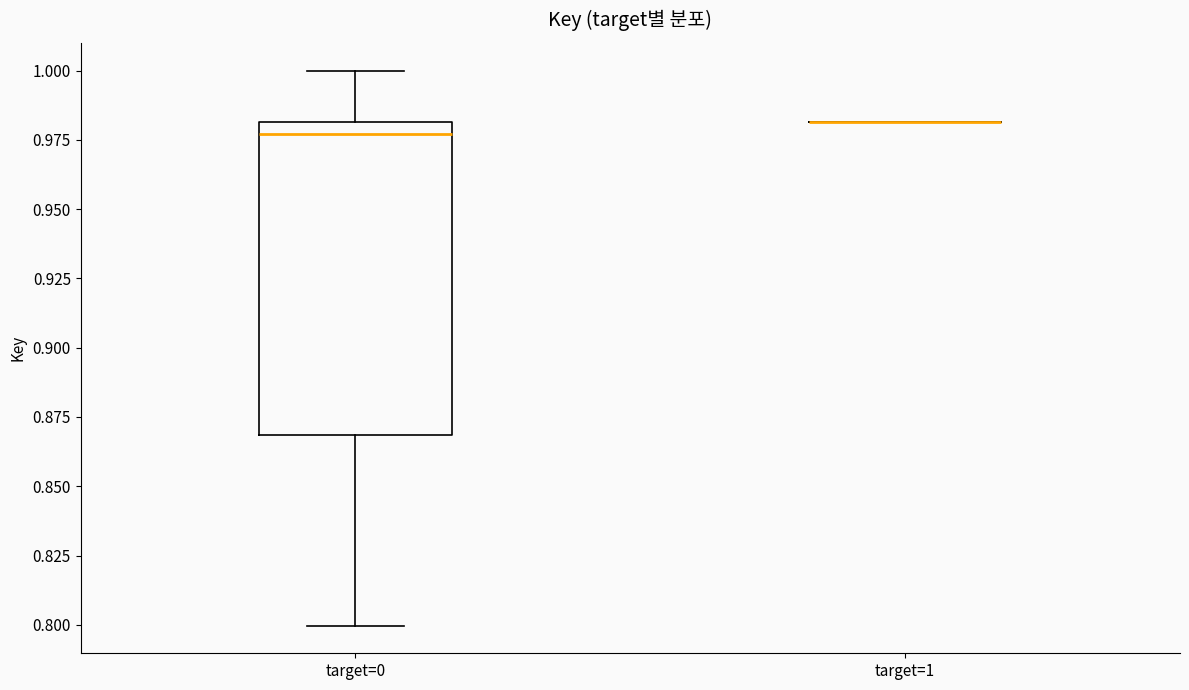

Comparing the boxes themselves (not the whiskers), which one is the tallest?

target=0